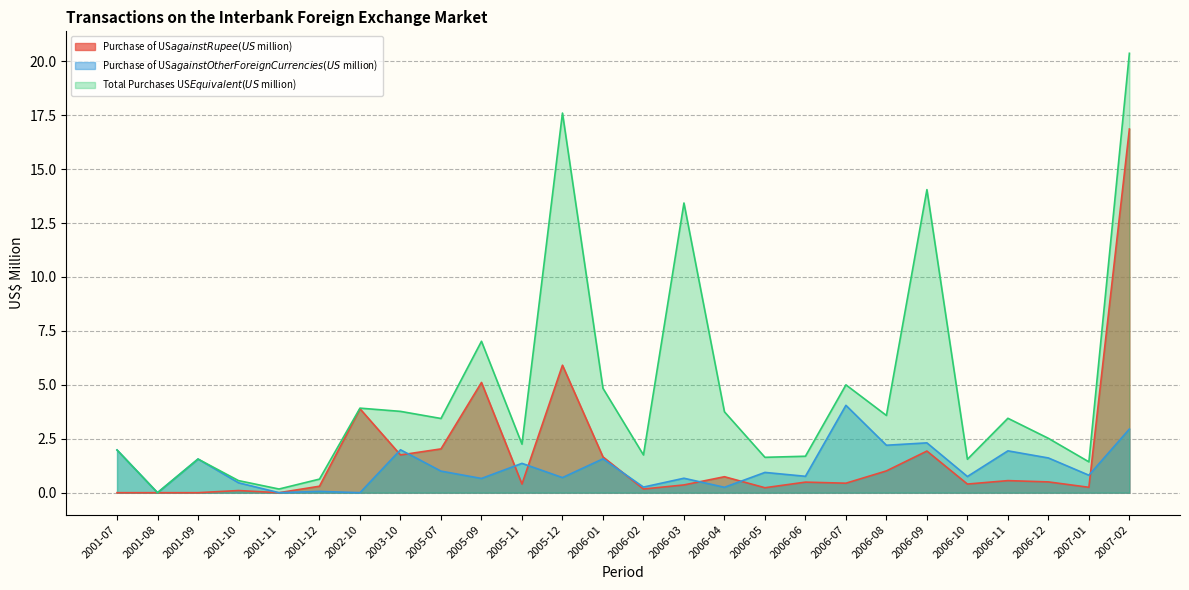

List the series in order of their overall mean, lowest first.

Purchase of US$ against Other Foreign Currencies (US$ million), Purchase of US$ against Rupee (US$ million), Total Purchases US$ Equivalent (US$ million)